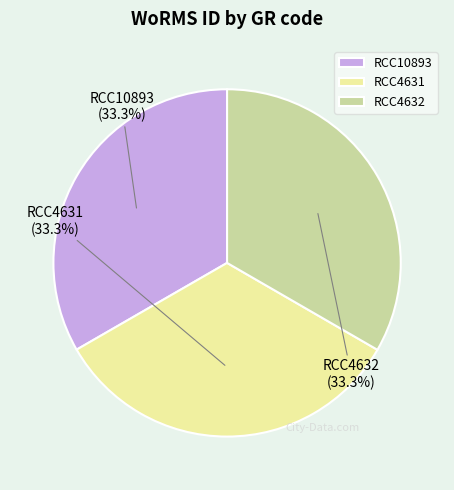

Is the sum of RCC4632 and RCC10893 greater than half?

Yes